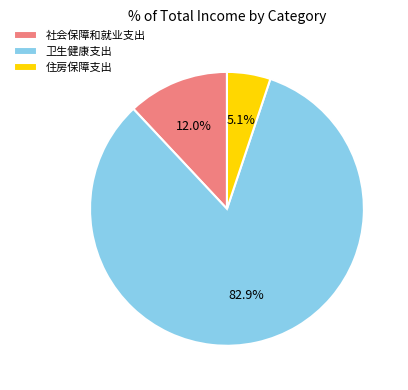

Approximately how many times larger is the value at 卫生健康支出 compared to 社会保障和就业支出?

6.9